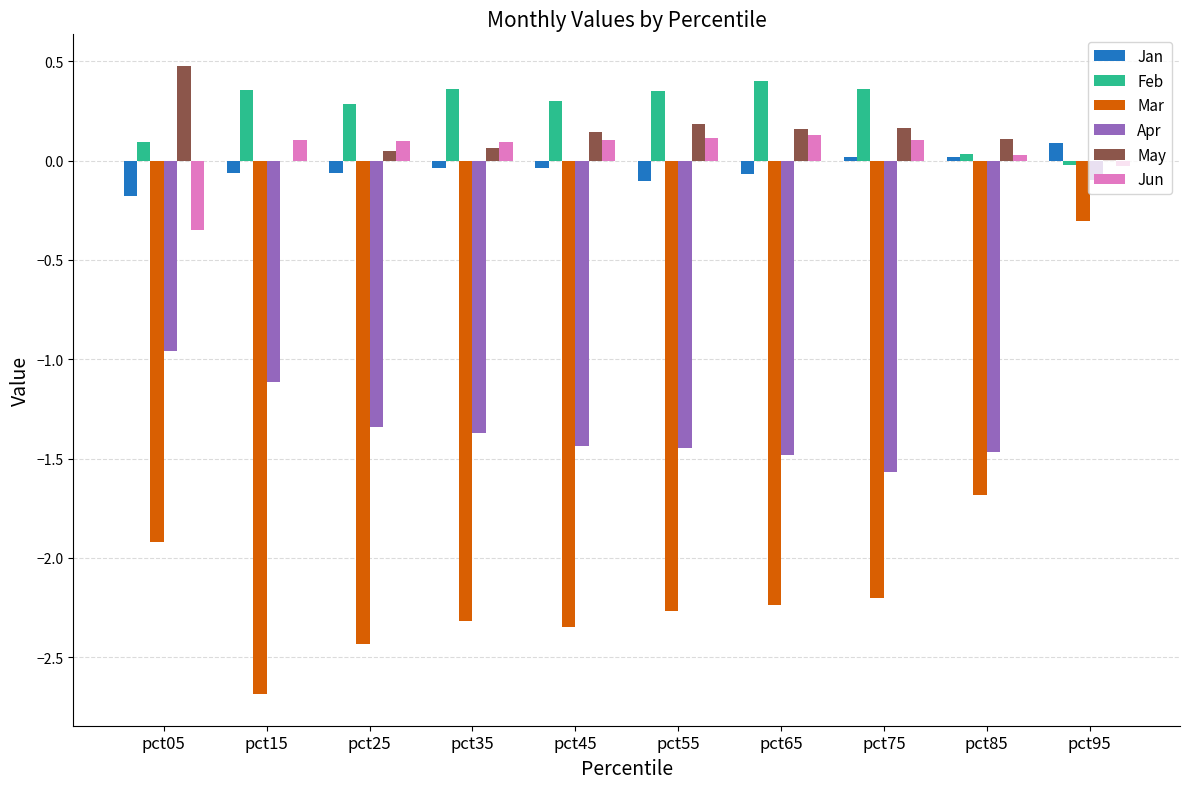

What is the sum of all Apr values?

-12.3